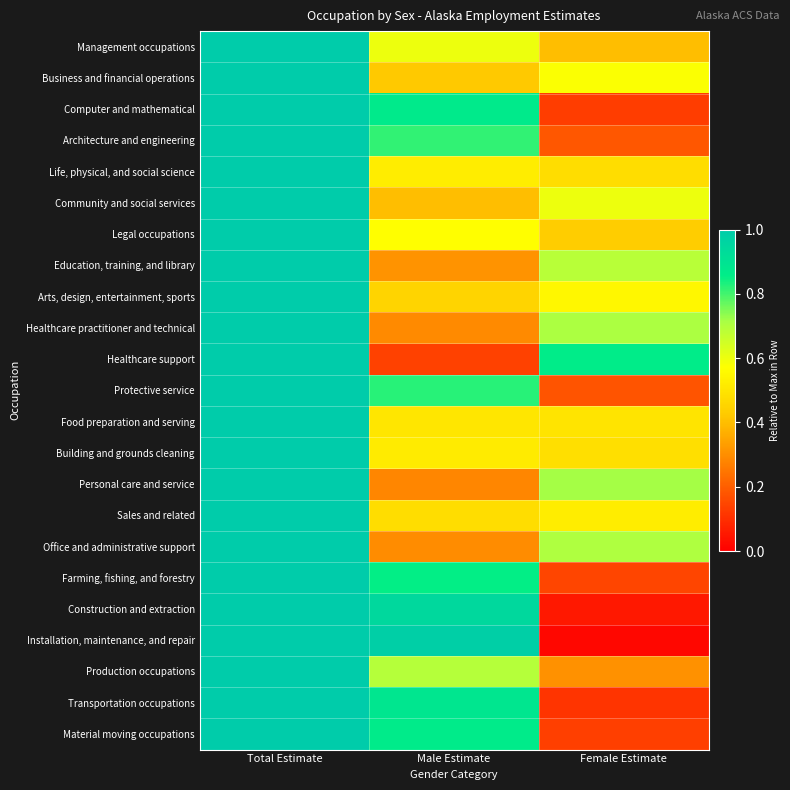

At which category is the sum across all series the highest?

Total Estimate